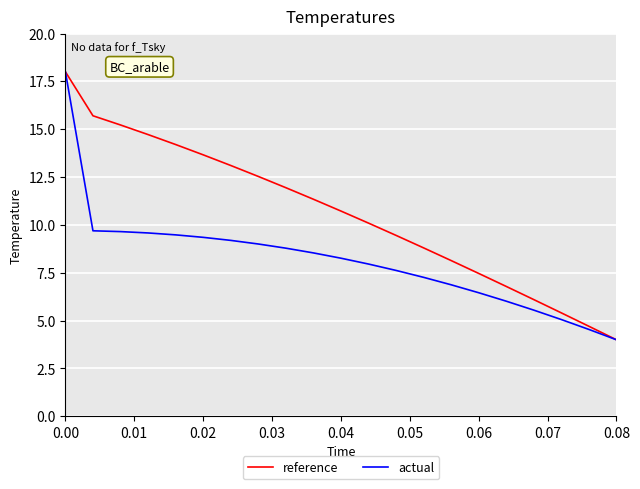

Which series has the largest total across all categories?

reference